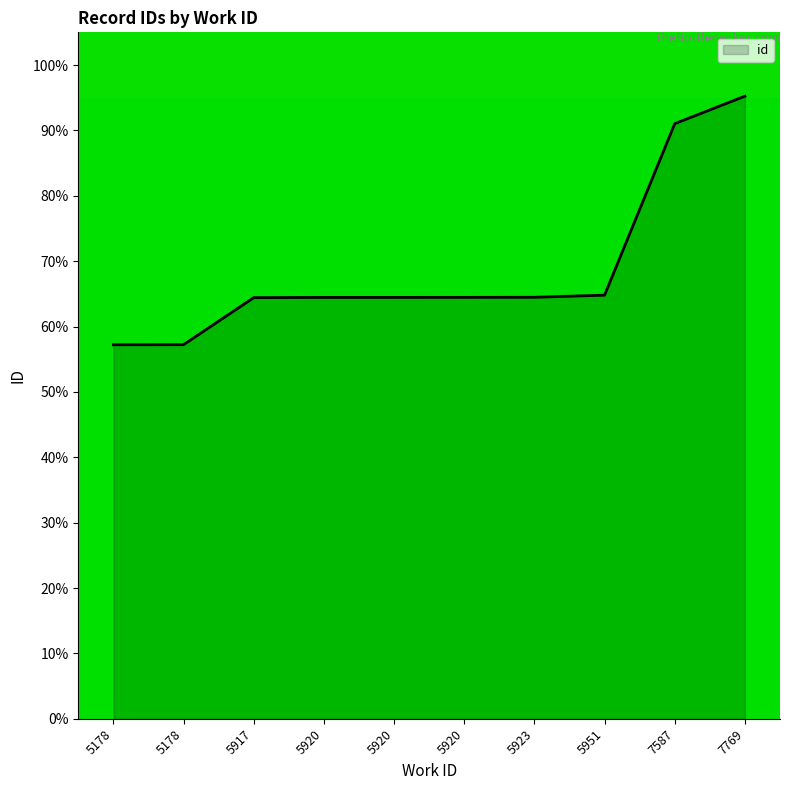

Does the chart display data point markers on the line(s)?

No